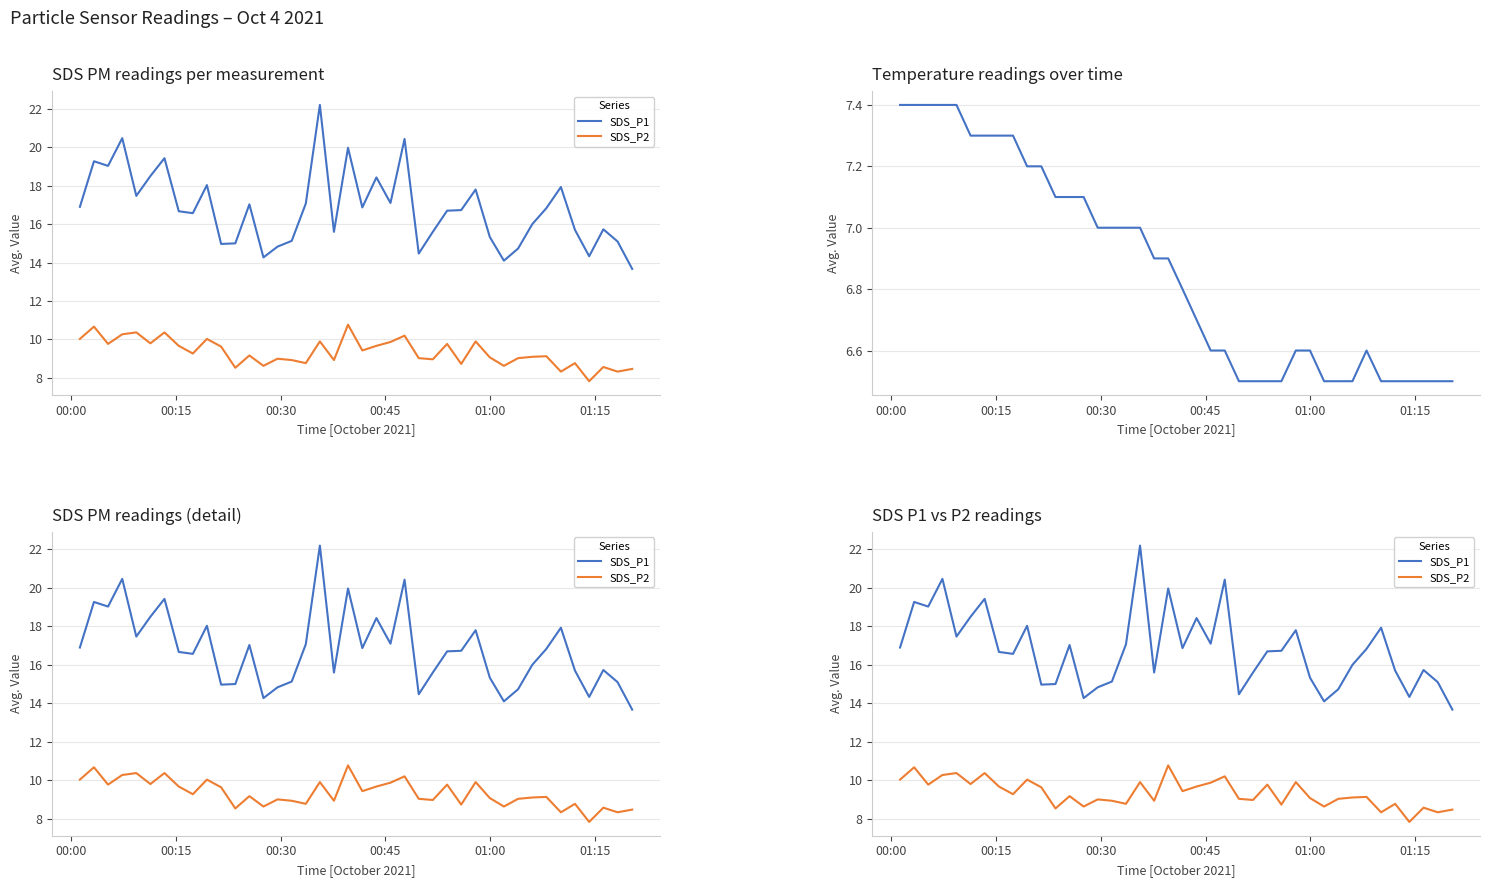

What is the average value of the SDS_P2 series?

9.3